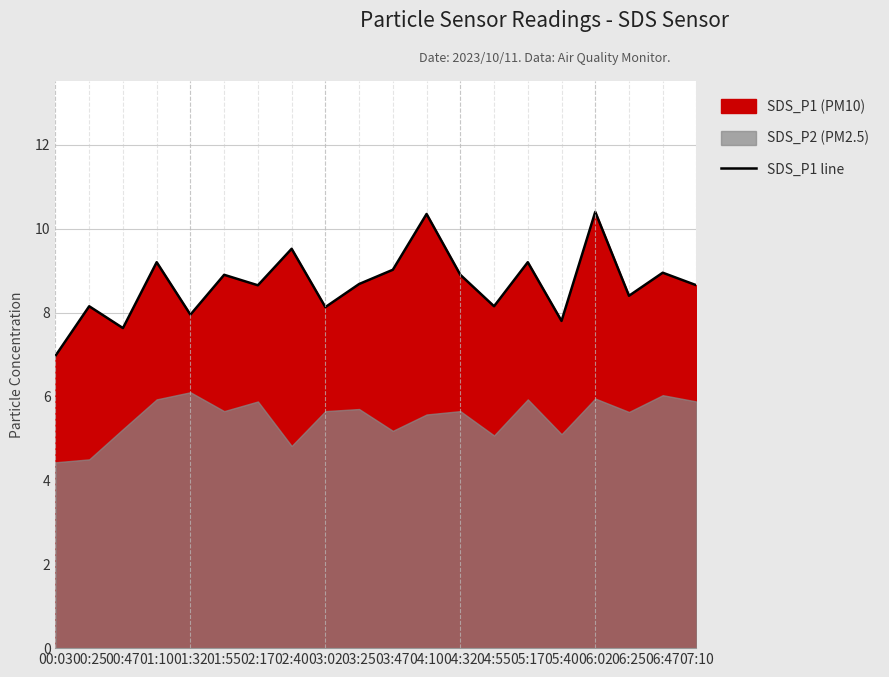

What is the label of the 5th point from the left?

01:32